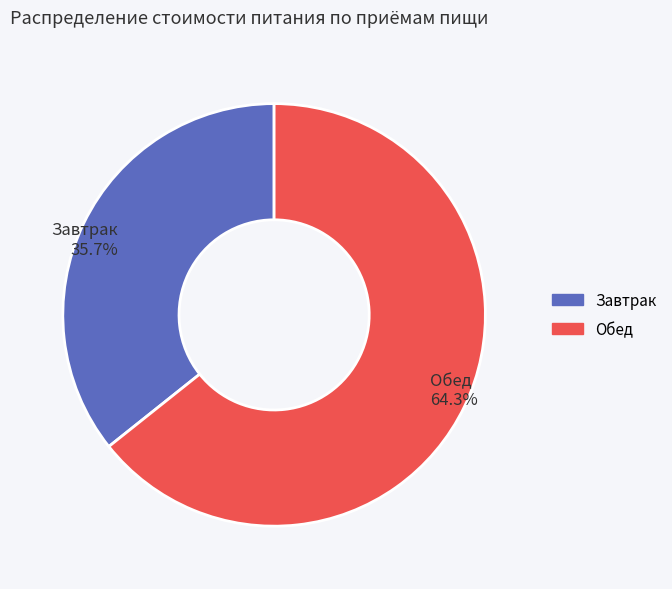

To the nearest percent, what portion does Завтрак represent?

36%